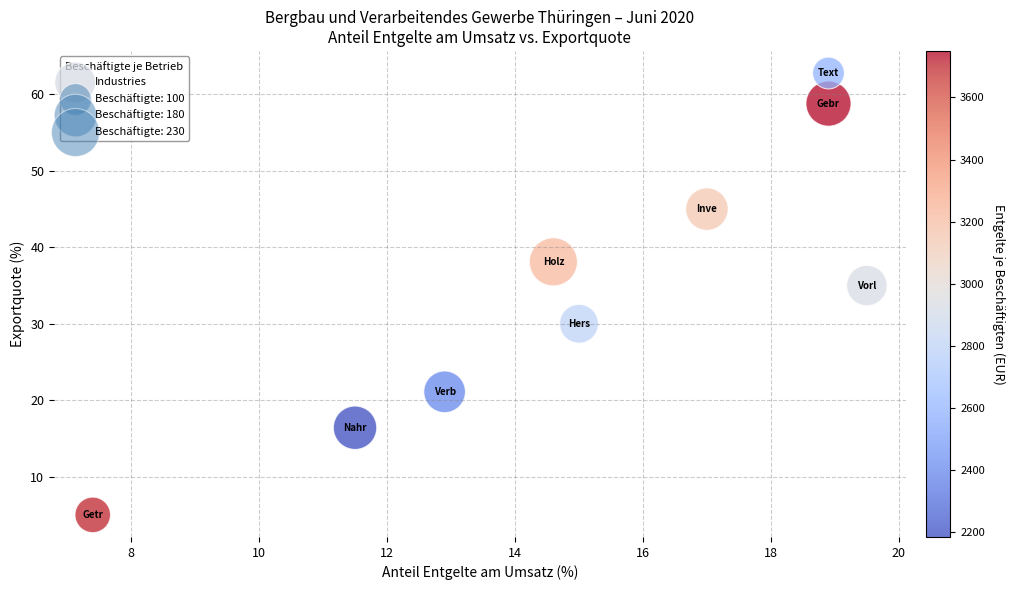

What Y value in the scatter plot is closest to 33?

35.0